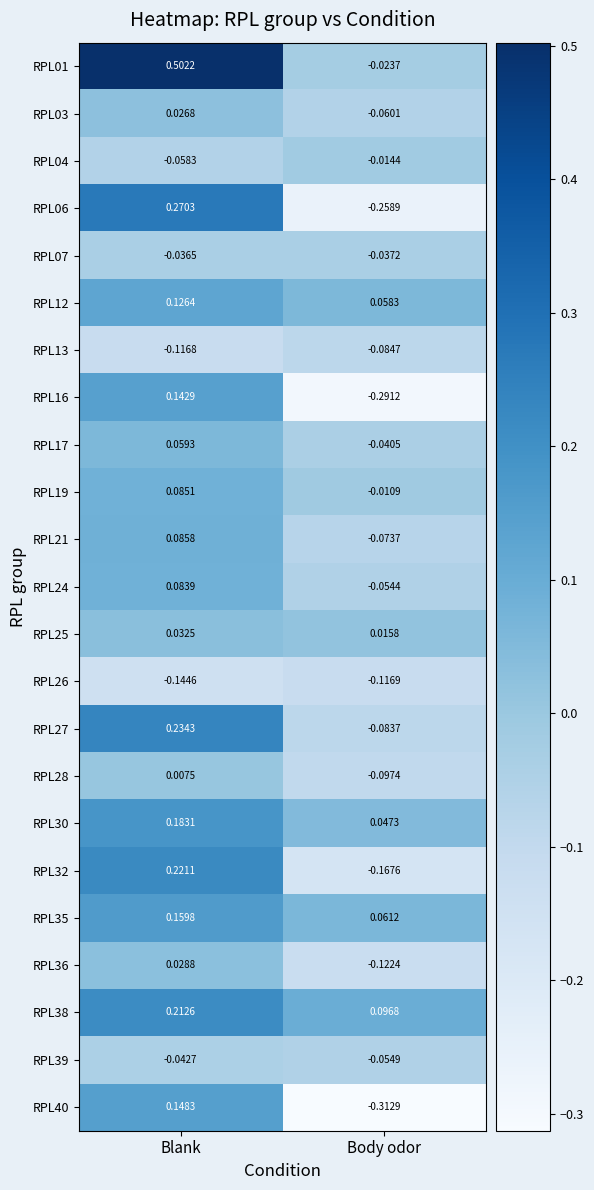

Which category has the lowest value across all series?

Body odor